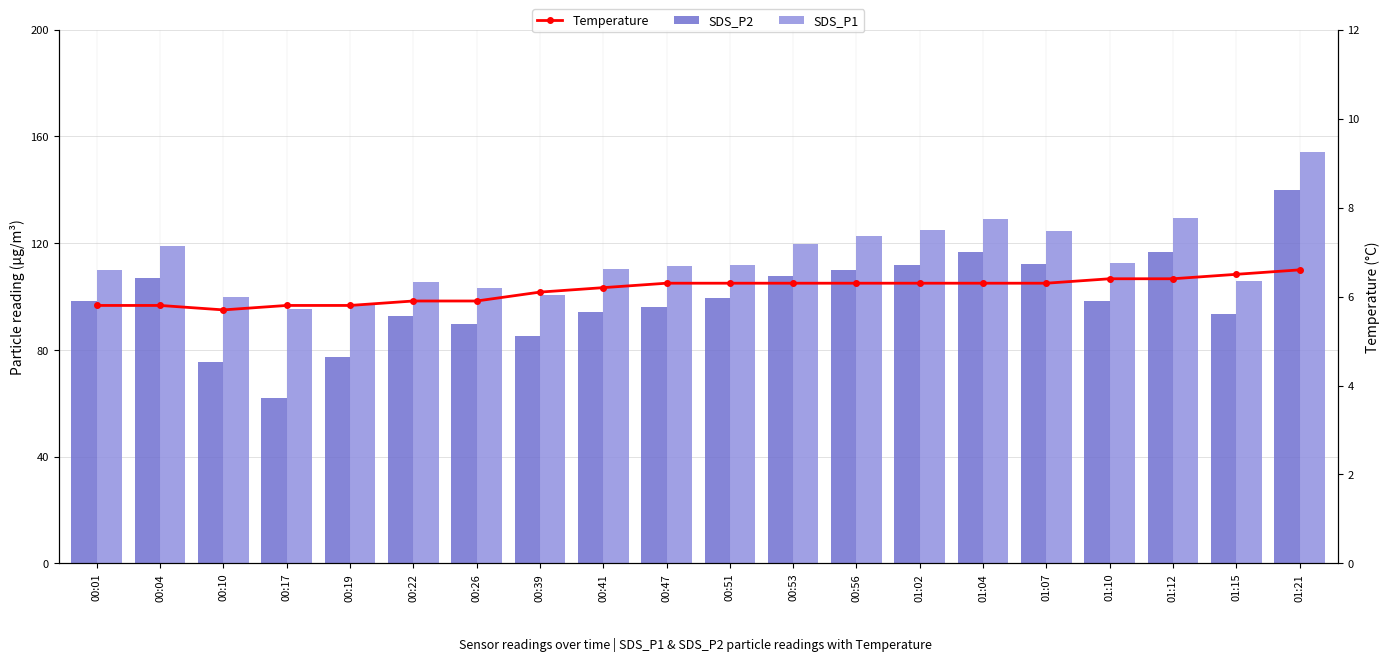

List the labels in order of SDS_P2 value, largest first.

01:21, 01:12, 01:04, 01:07, 01:02, 00:56, 00:53, 00:04, 00:51, 00:01, 01:10, 00:47, 00:41, 01:15, 00:22, 00:26, 00:39, 00:19, 00:10, 00:17